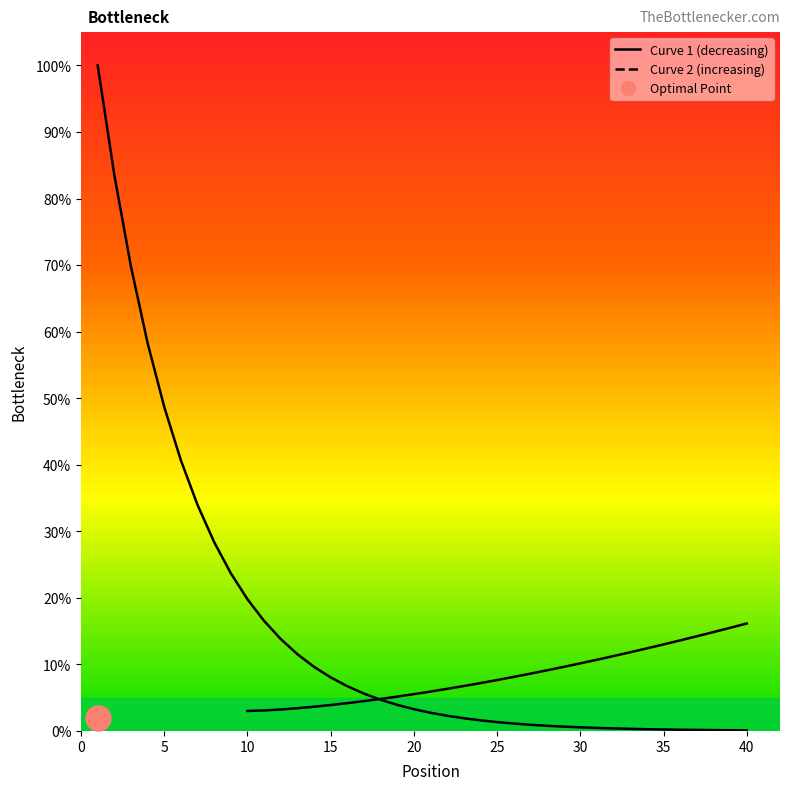

What is the smallest value displayed?

0.1